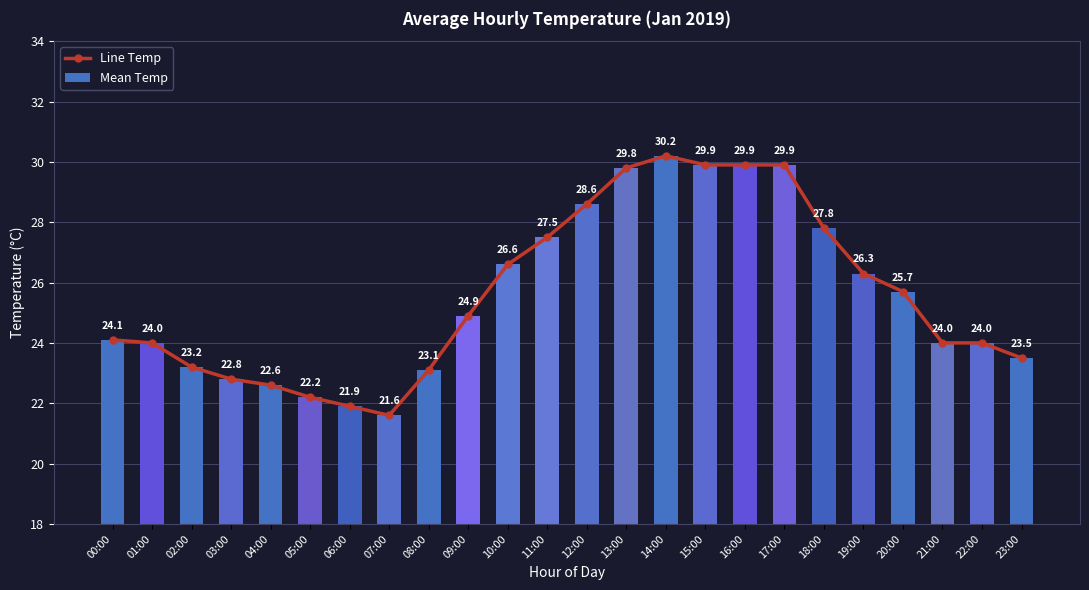

What is the label of the 3rd bar from the right?

21:00